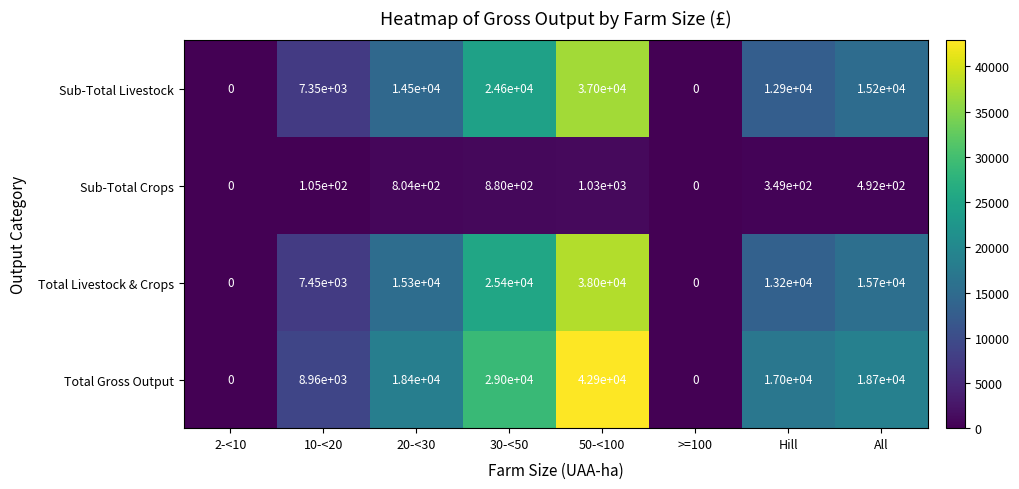

Rank the series by their maximum value, from lowest to highest.

Sub-Total Crops, Sub-Total Livestock, Total Livestock & Crops, Total Gross Output